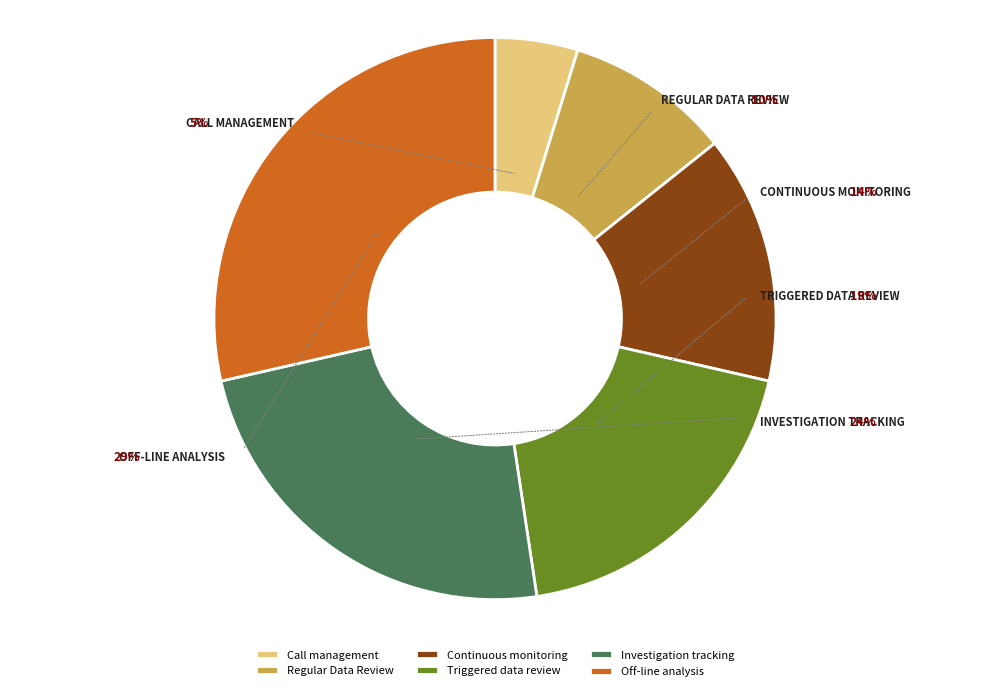

Rank the categories by value from highest to lowest.

Off-line analysis, Investigation tracking, Triggered data review, Continuous monitoring, Regular Data Review, Call management